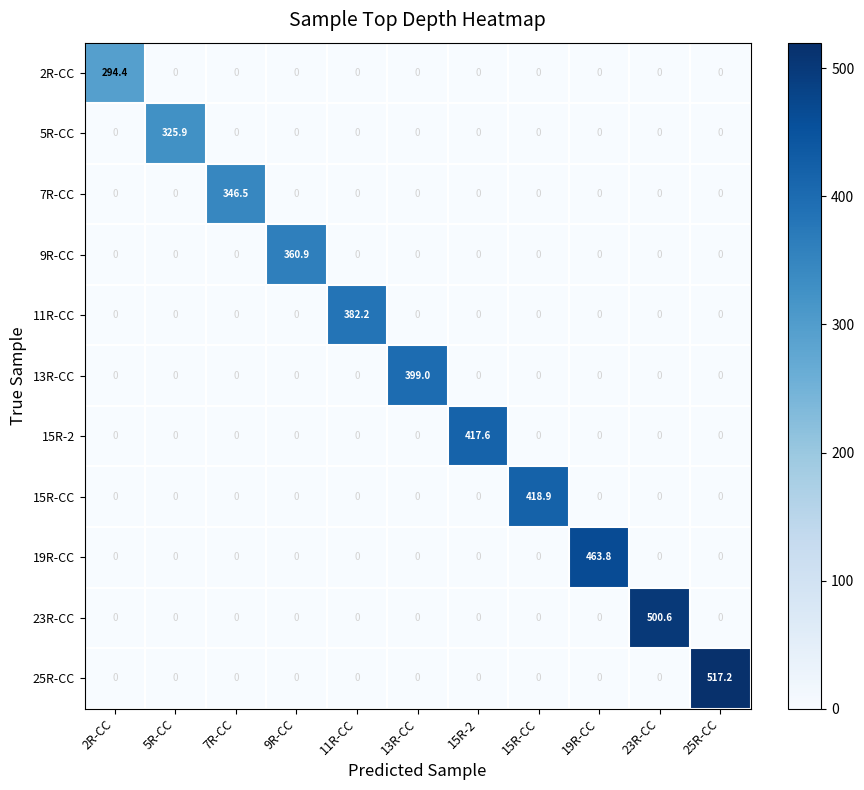

What is the spread (max minus min) of values at 7R-CC?

346.5